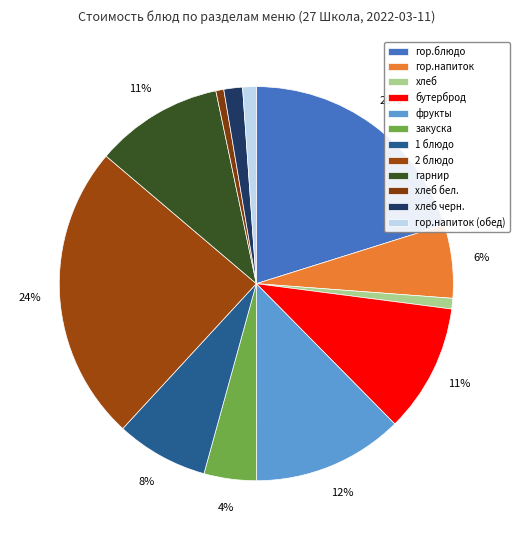

Count the number of slices in the pie.

12